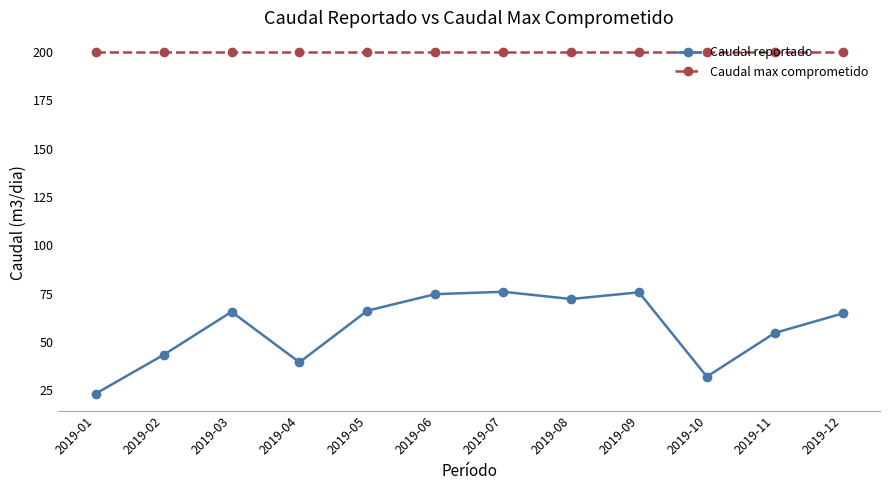

Is the value of Caudal max comprometido at 2019-01 greater than the value of Caudal reportado at 2019-07?

Yes